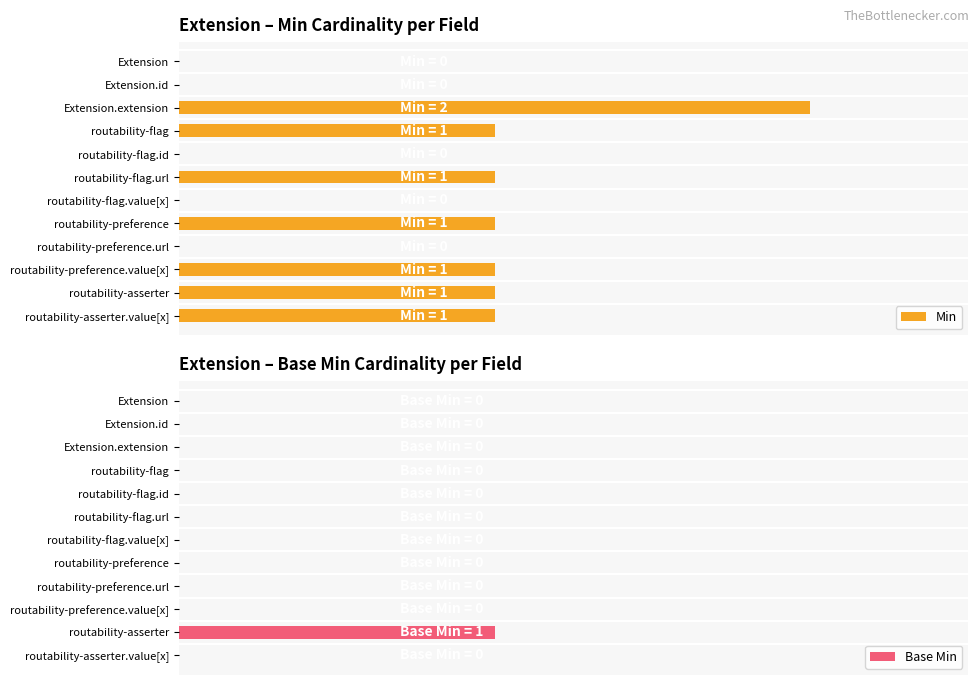

Which series has the largest range (max minus min)?

Min